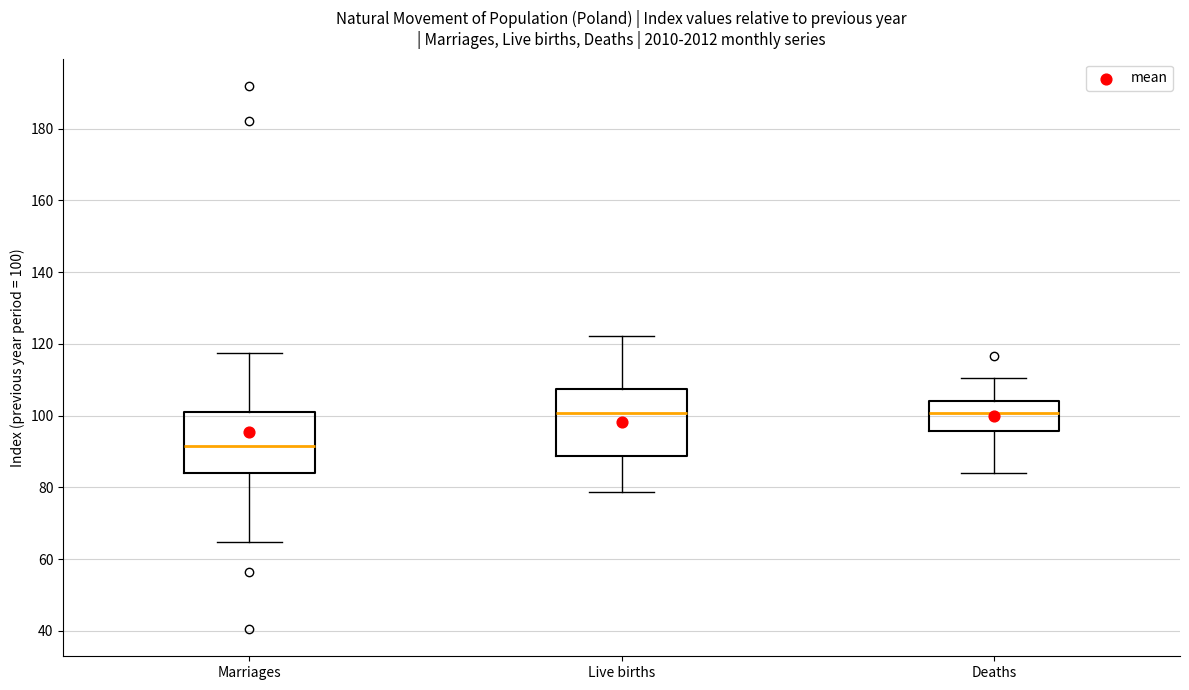

Reading left to right, transcribe this box plot: for each box, give where its median line is, the range the box spans, and where its two whiskers end, as read against the y-axis. The values are not printed on the chart, so give them approximately, as read against the axis.

Marriages: median 92, box 84 to 102, whiskers 64 to 118
Live births: median 100, box 88 to 108, whiskers 78 to 122
Deaths: median 100, box 96 to 104, whiskers 84 to 110